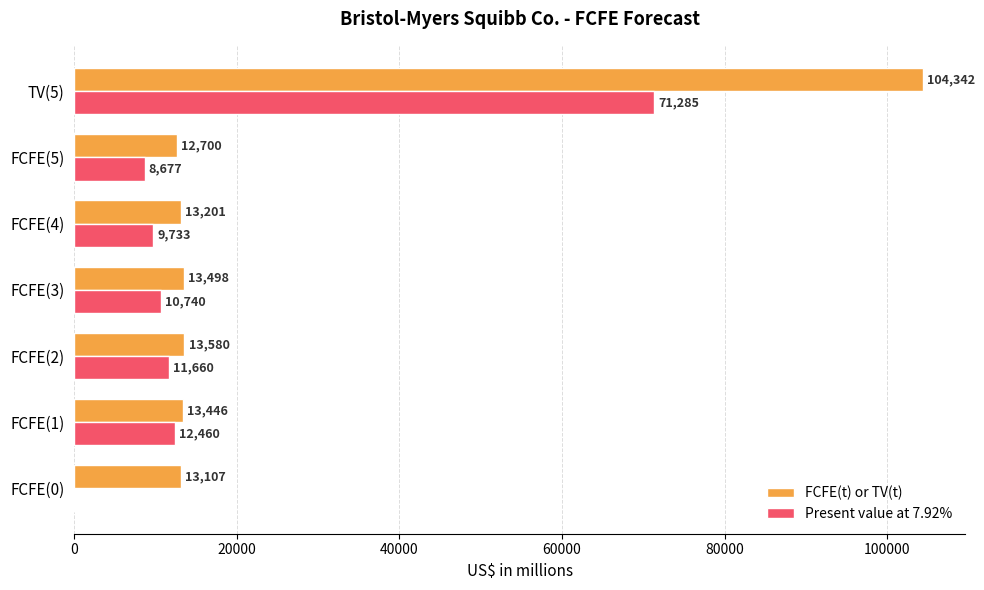

What is the sum of the Present value at 7.92% values at FCFE(5) and FCFE(3)?

19417